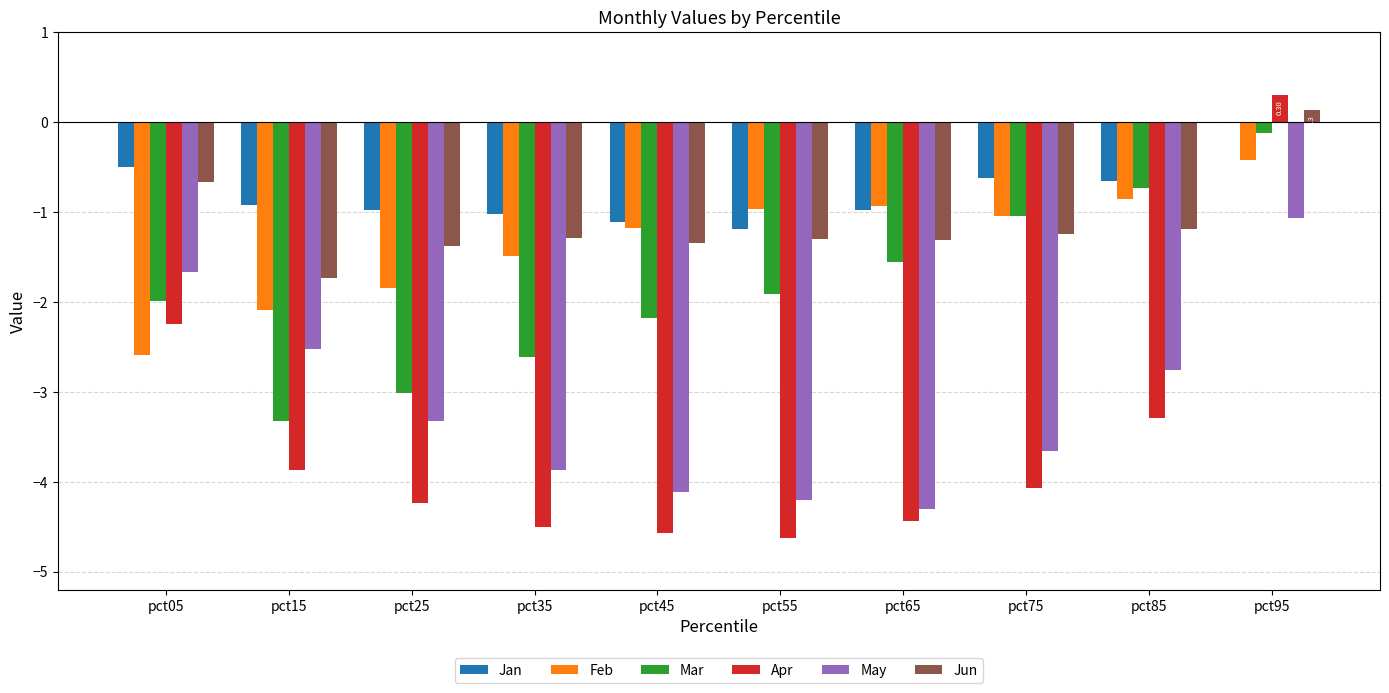

Are the bars horizontal?

No